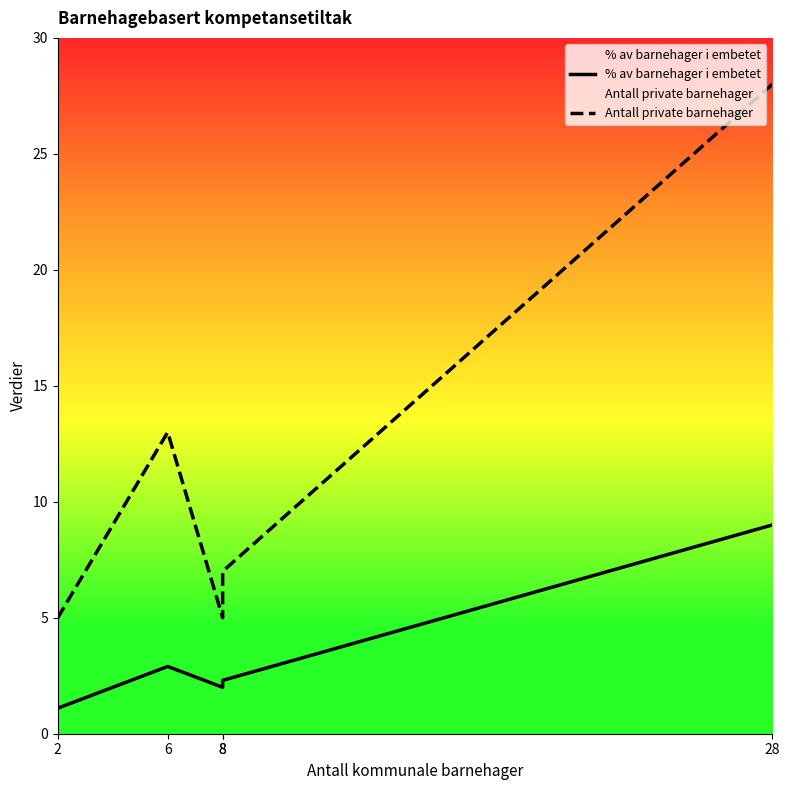

True or false: % av barnehager i embetet and Antall private barnehager intersect in this chart.

False